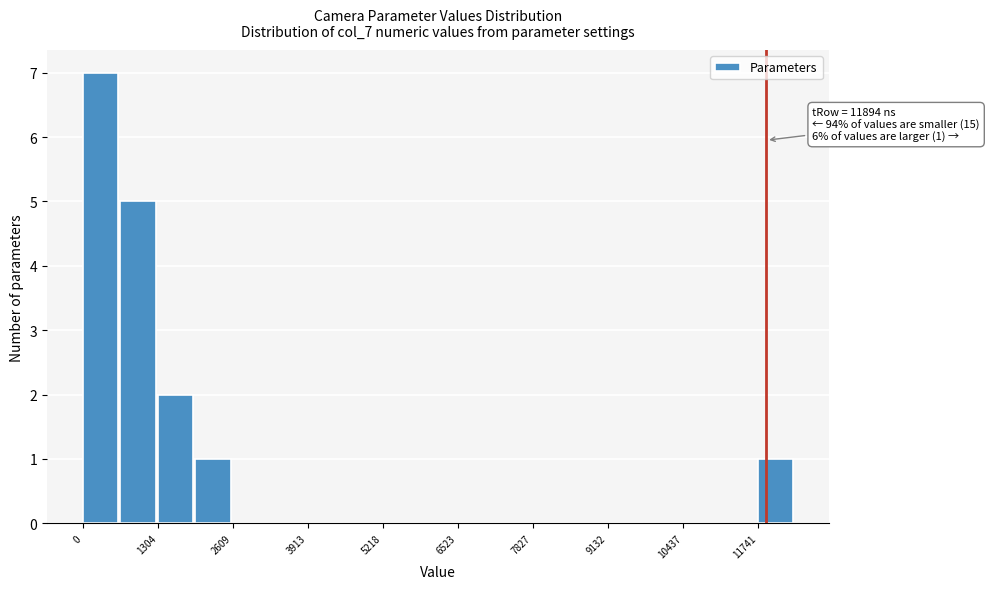

Around what value on the x-axis is the tallest bar? Give the approximate position of its centre, as read against the axis.

400